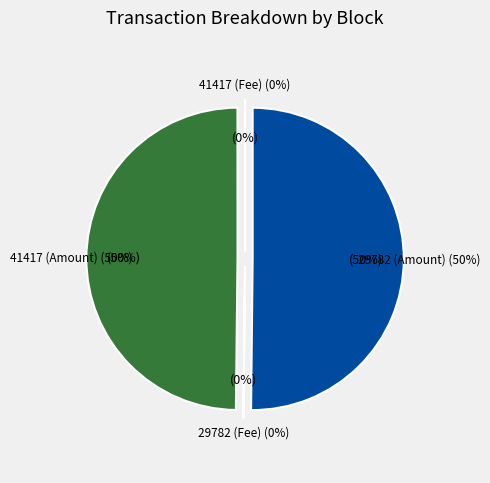

What is the largest slice in the pie chart?

29782